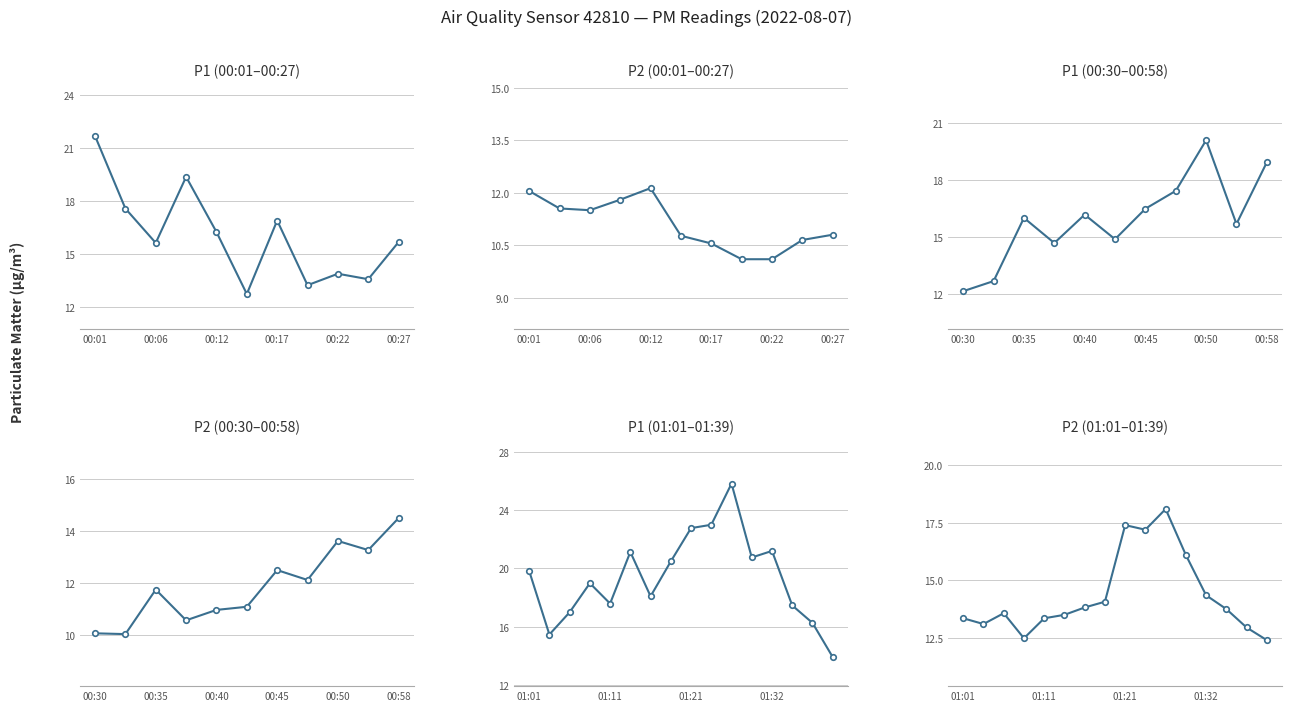

What is the value of the P1 point at the 15th from the left?

16.2